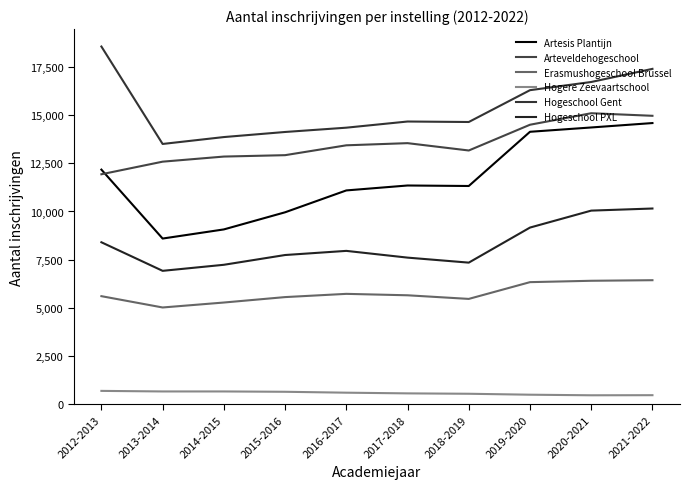

What is the total value across all series at 2013-2014?

47280